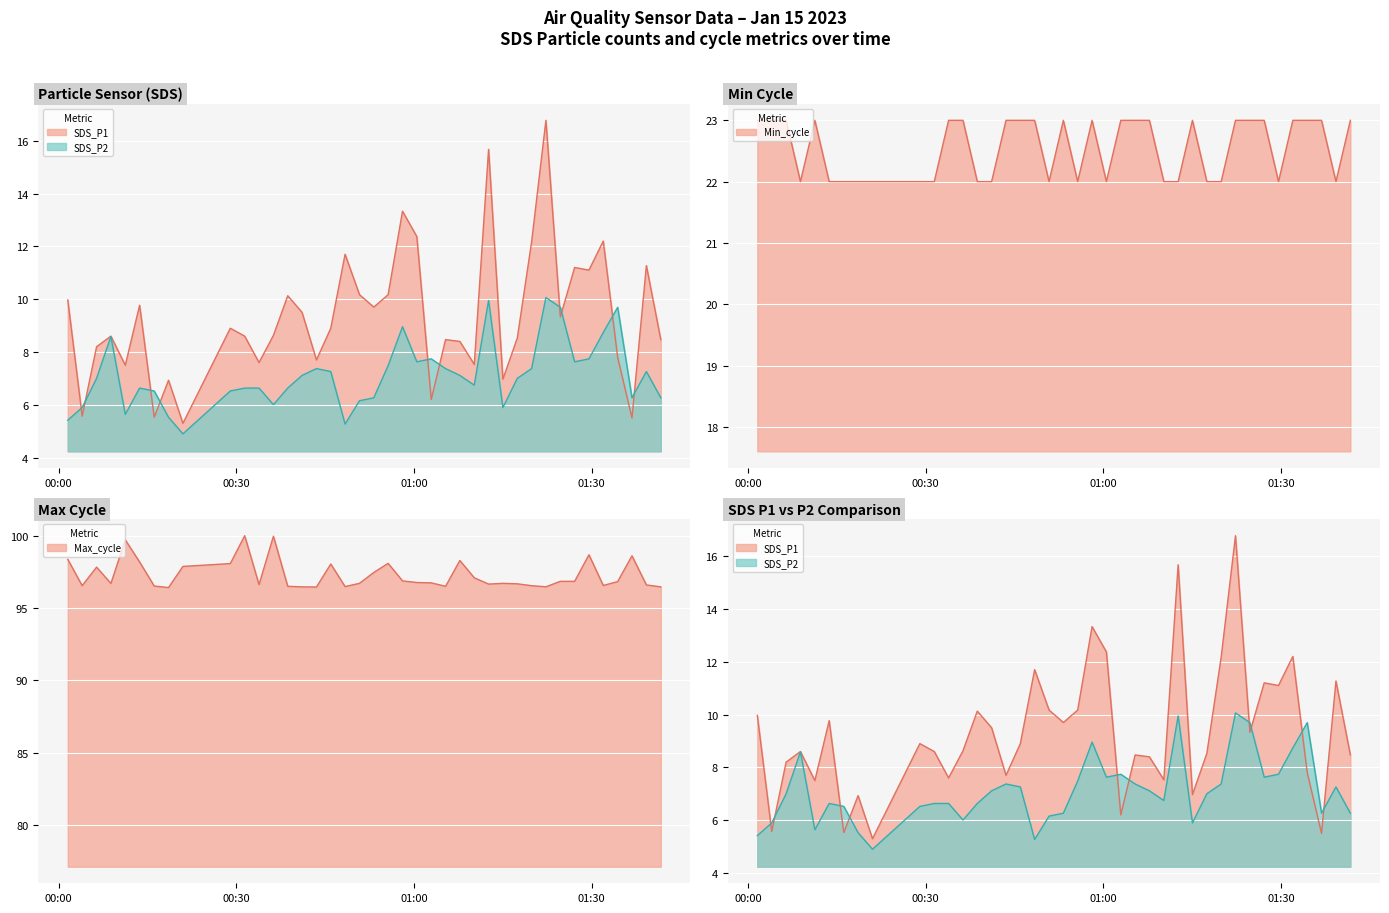

Rank the series by their maximum value, from highest to lowest.

Max_cycle, Min_cycle, SDS_P1, SDS_P2